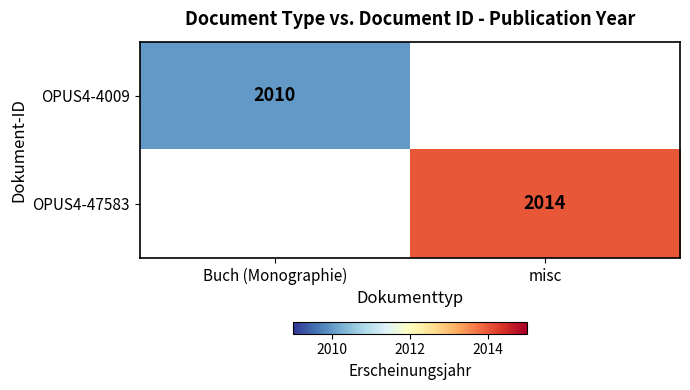

True or false: OPUS4-47583 has a value of 3031.1 at misc.

False